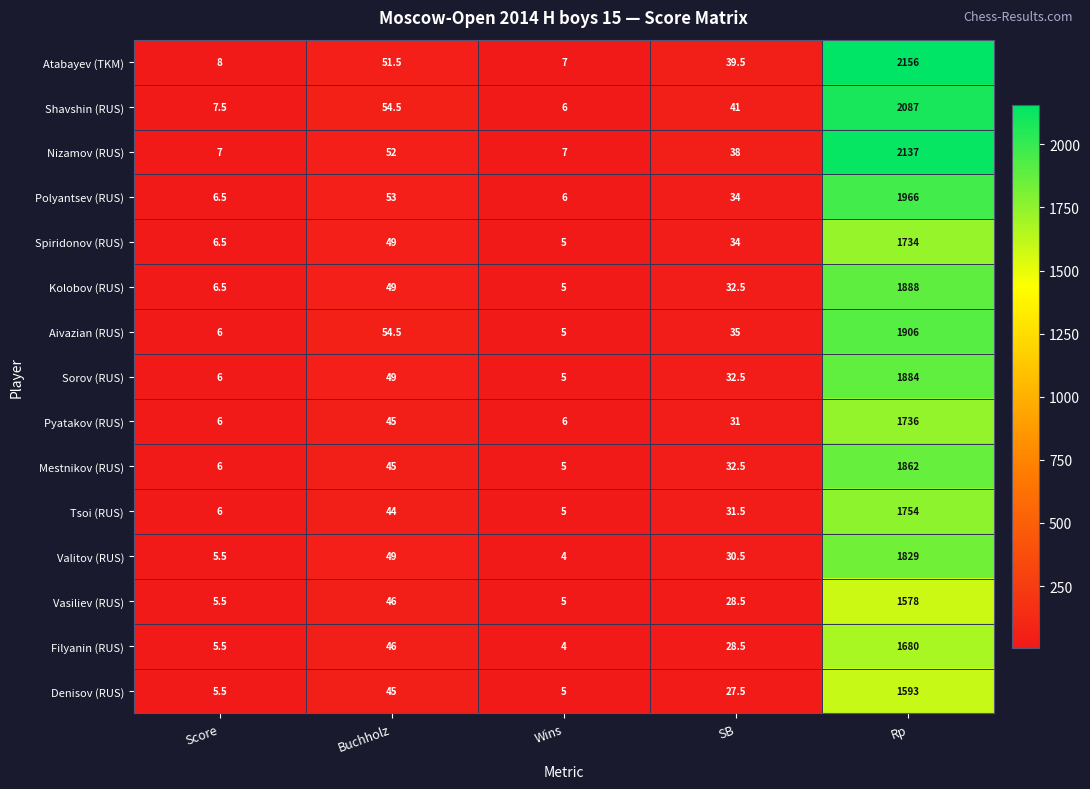

At how many categories does at least one series exceed 1180?

1